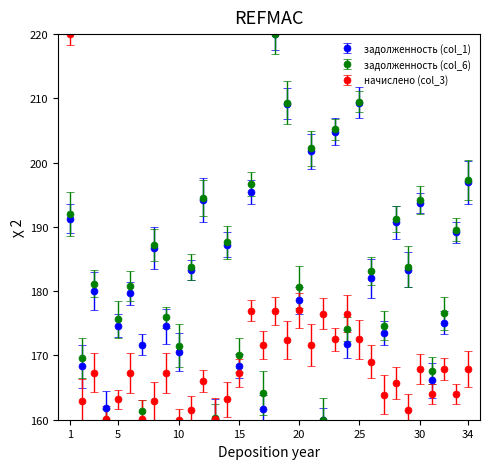

At how many categories does at least one series exceed 206?

4